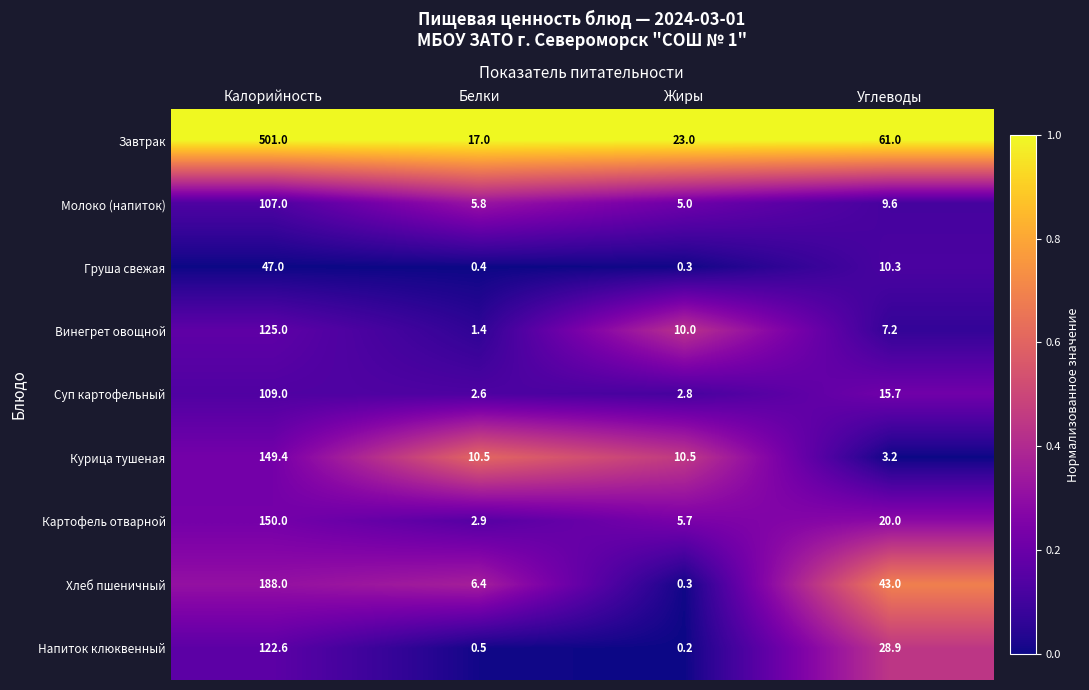

Rank the series at Калорийность from lowest to highest value.

Груша свежая, Молоко (напиток), Суп картофельный, Напиток клюквенный, Винегрет овощной, Курица тушеная, Картофель отварной, Хлеб пшеничный, Завтрак